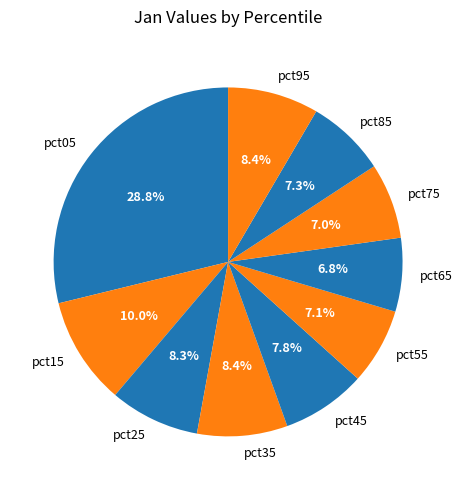

Between pct15 and pct85, which is larger?

pct15